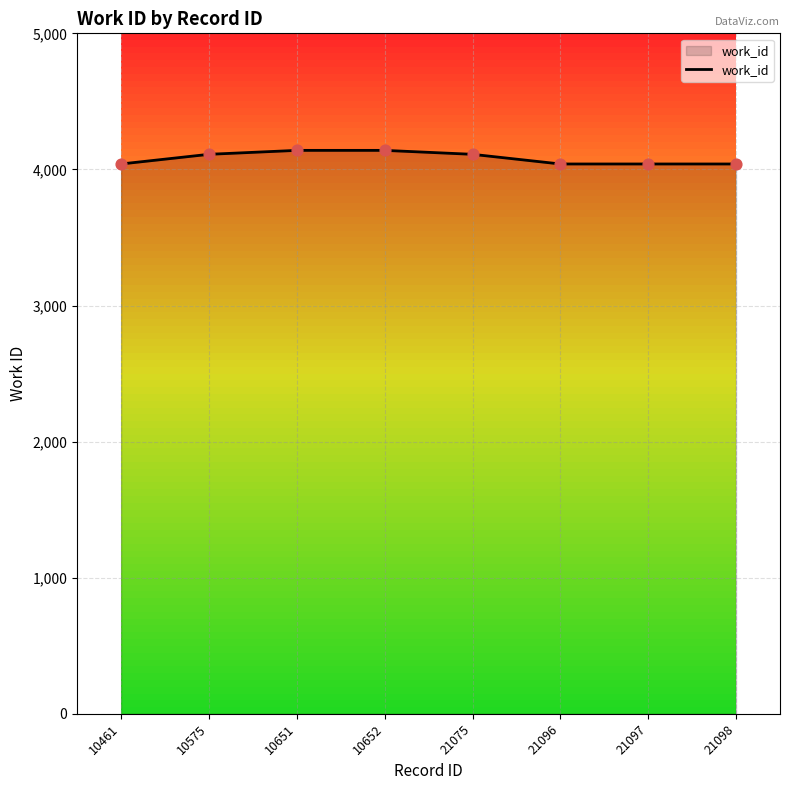

What is the ratio of the value at 10461 to the value at 21096?

1.0